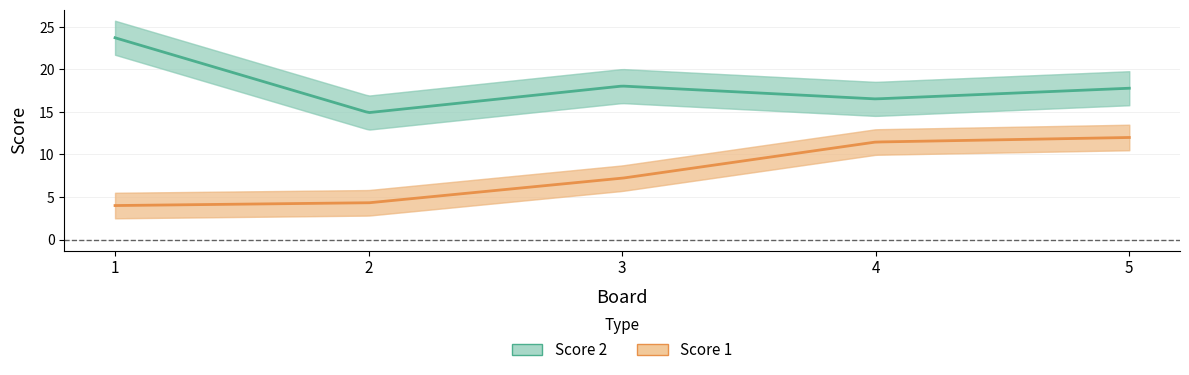

True or false: Score 1 and Score 2 cross at least once.

False